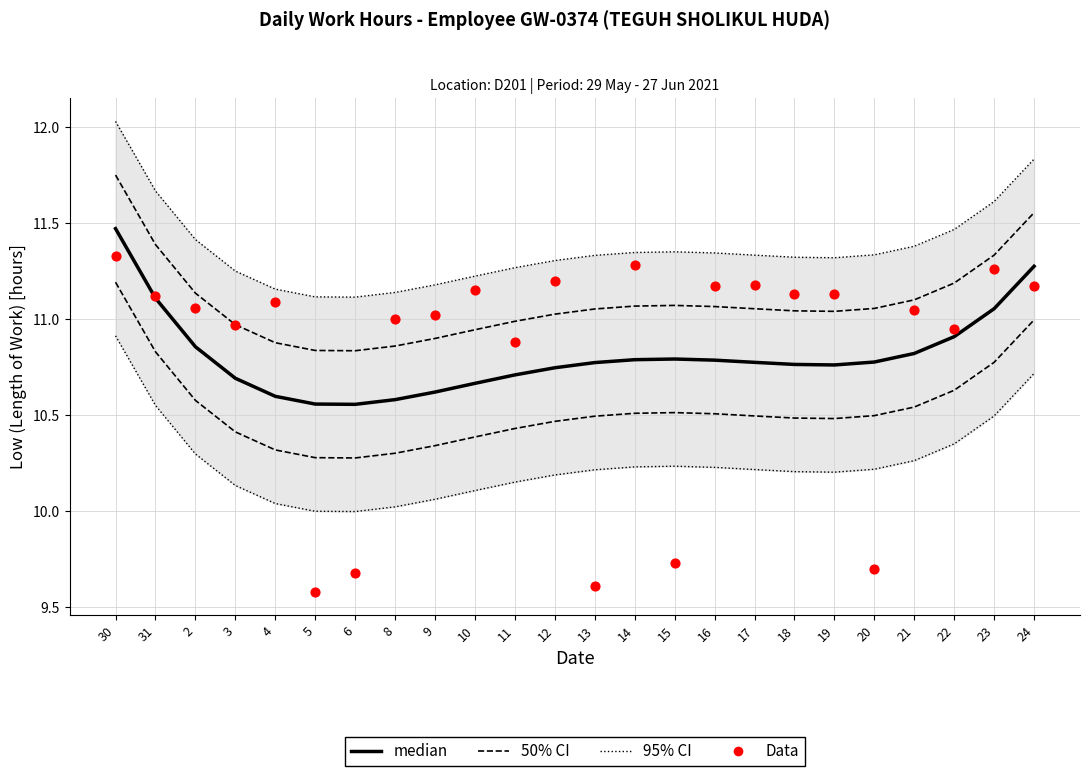

Which series has the largest total across all categories?

95% CI